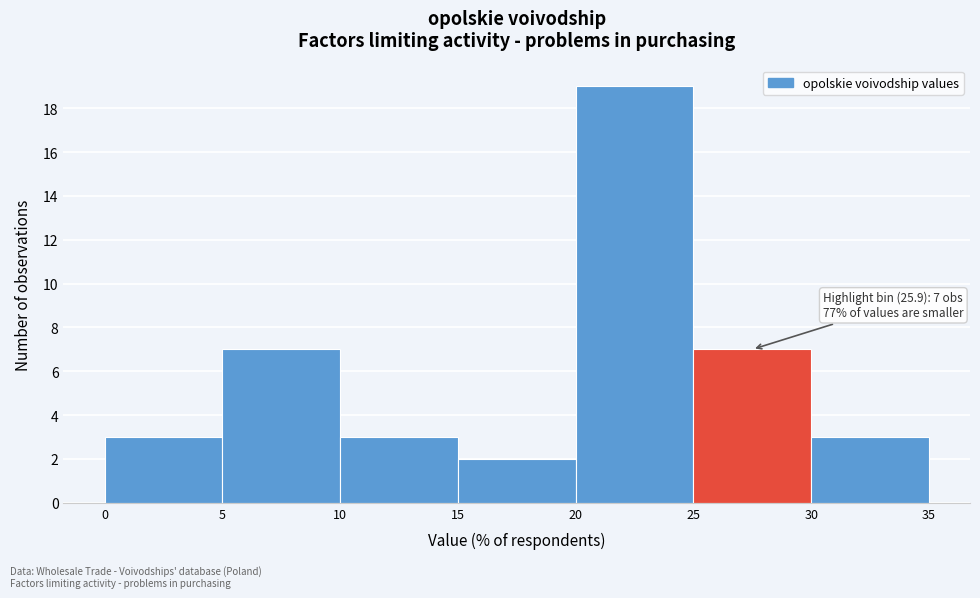

Over which range of the x-axis is the bar tallest?

20 to 25